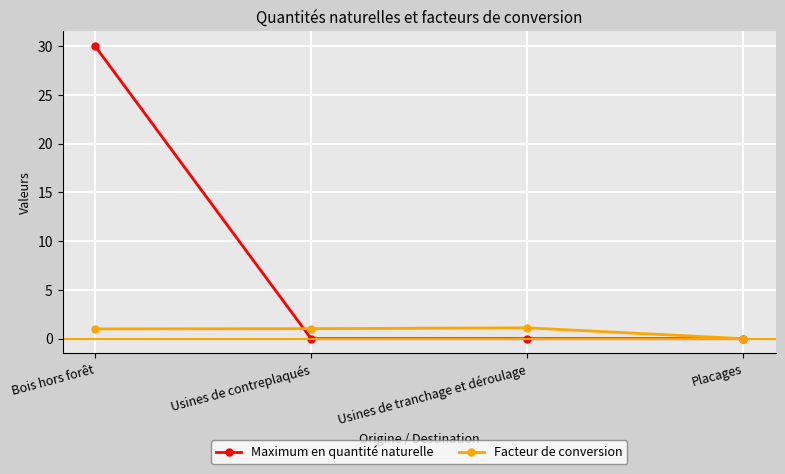

How many categories are shown in the chart?

4